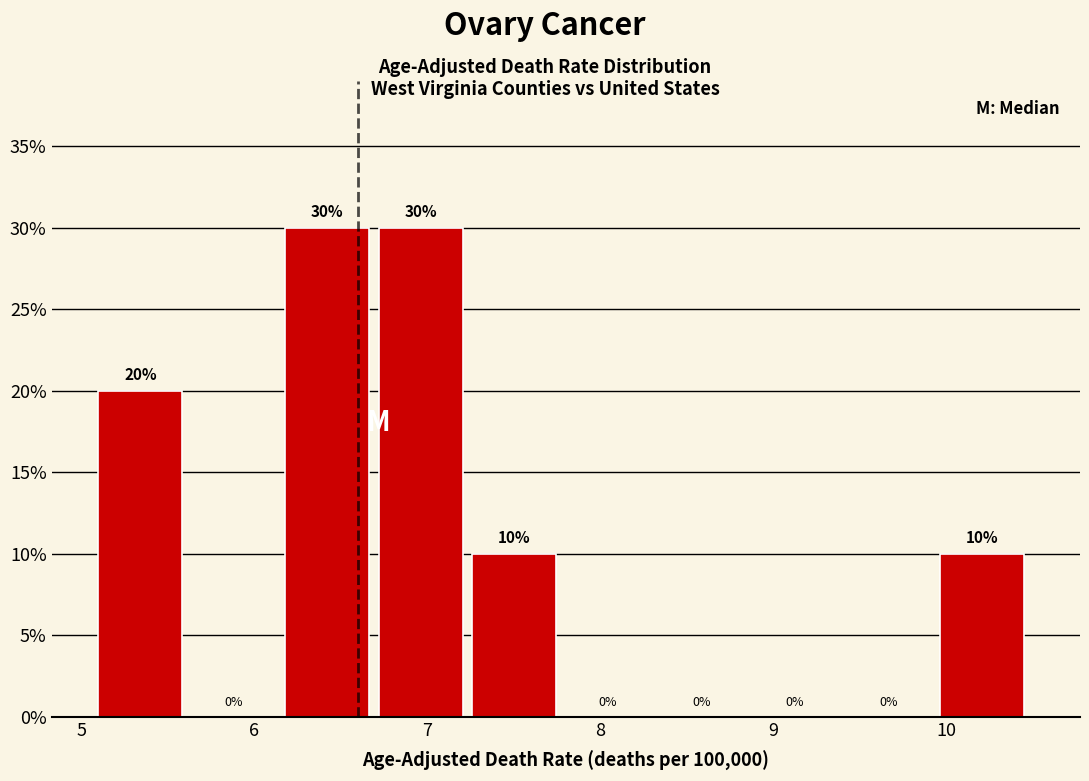

What is the height of the bar covering 7.26 to 7.80 on the x-axis? The bar edges are not printed on the chart, so give them approximately, as read against the axis.

10